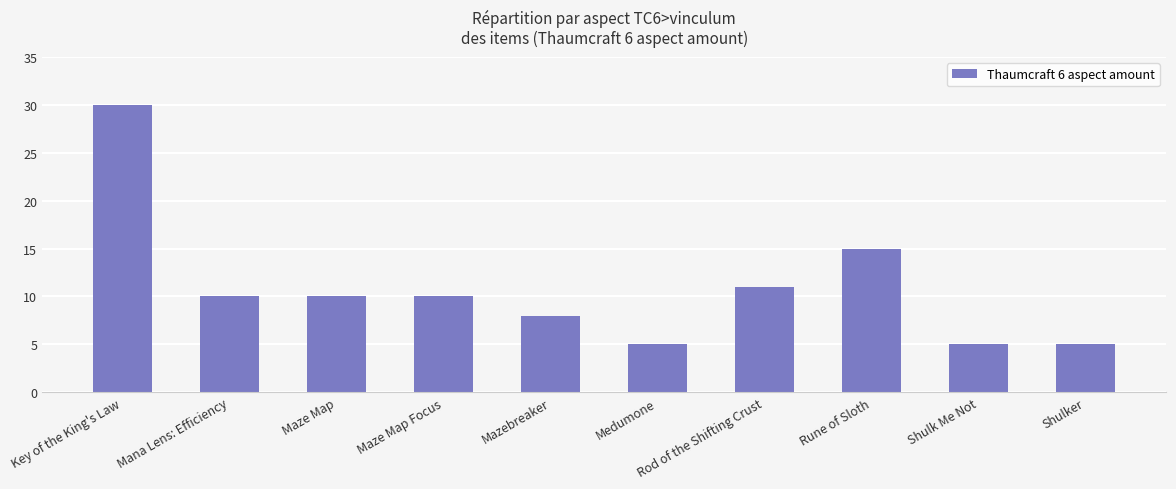

What position from the right is Rune of Sloth?

3